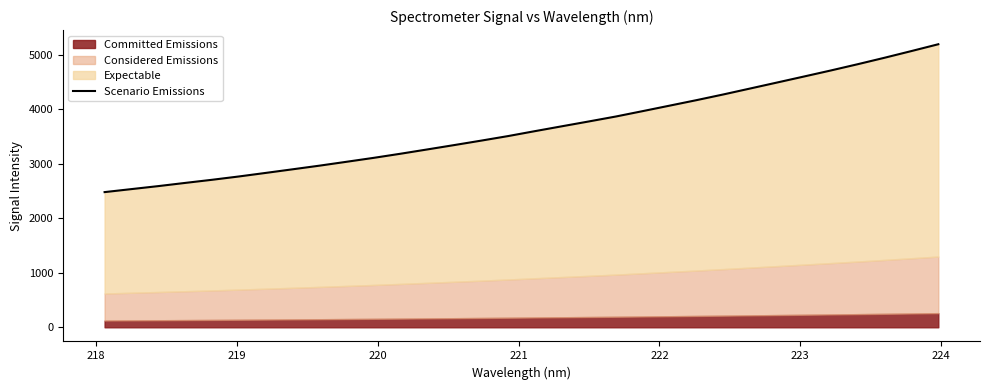

How many values are below 3596?

16